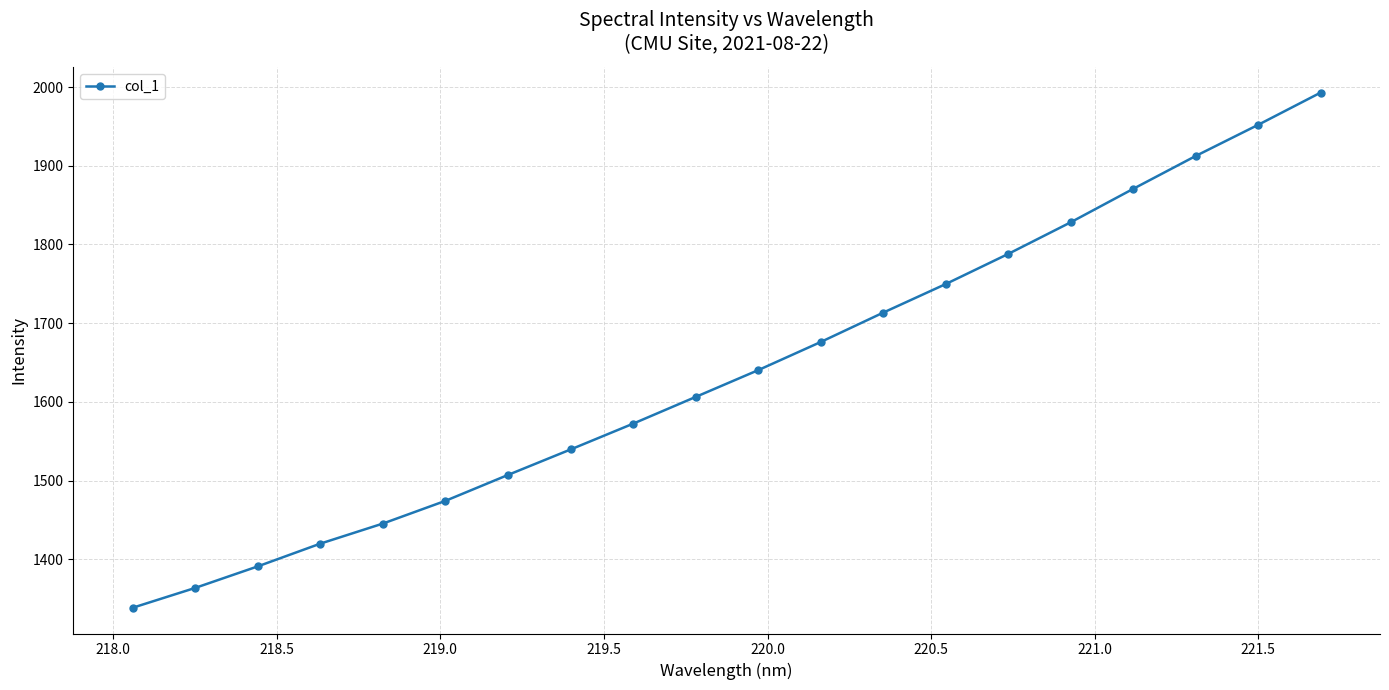

True or false: there are more than 2 points higher than both neighbors.

False